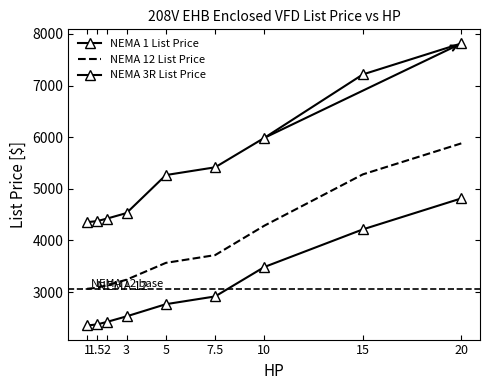

Is this an area chart (filled region under the line)?

No